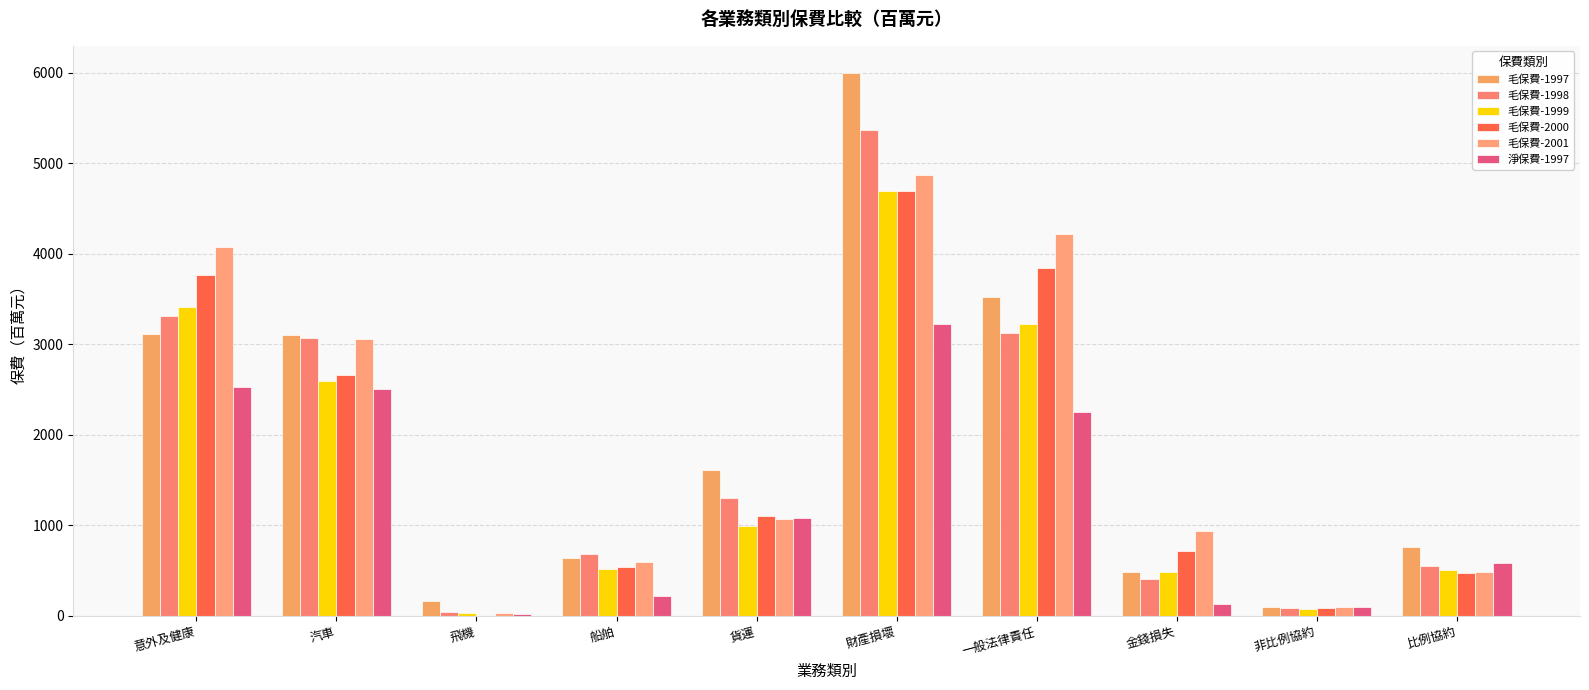

What are all the series names shown in the legend?

毛保費-1997, 毛保費-1998, 毛保費-1999, 毛保費-2000, 毛保費-2001, 淨保費-1997